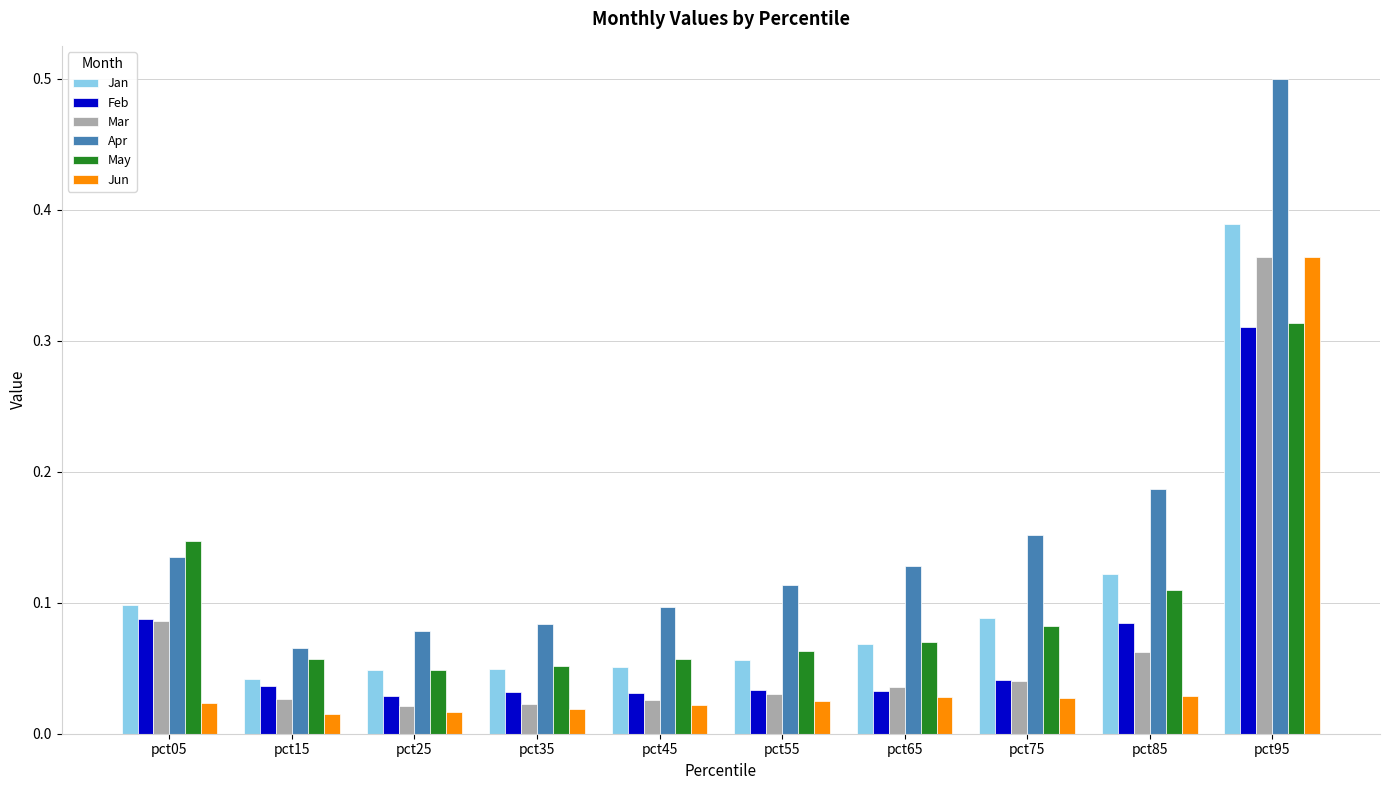

Is it true that Apr equals 0.1 at pct05?

True